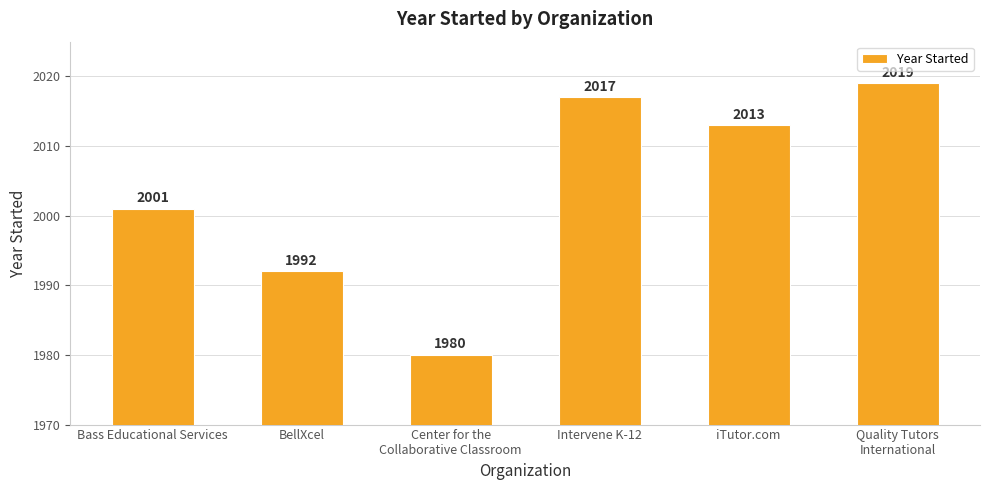

Reading left to right, list all the values displayed in this chart.

Bass Educational Services=2001	BellXcel=1992	Center for the
Collaborative Classroom=1980	Intervene K-12=2017	iTutor.com=2013	Quality Tutors
International=2019